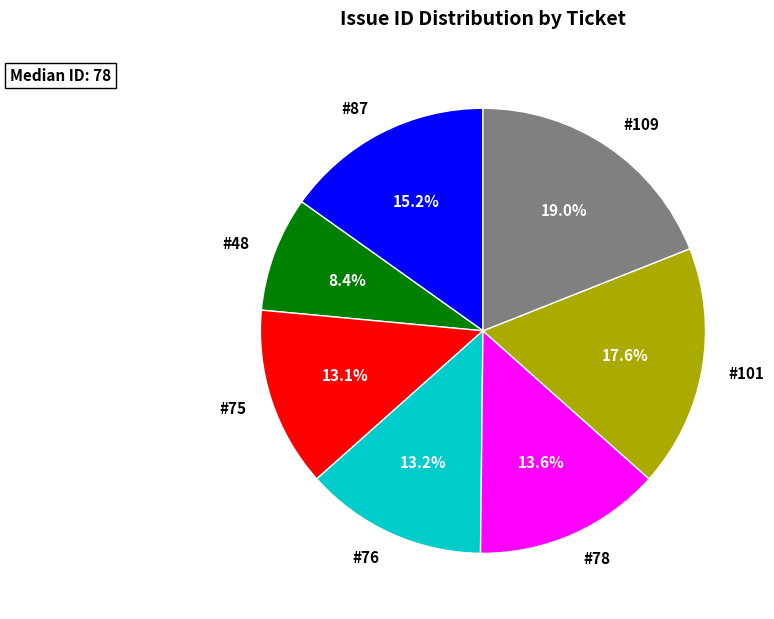

How many segments does this pie chart have?

7